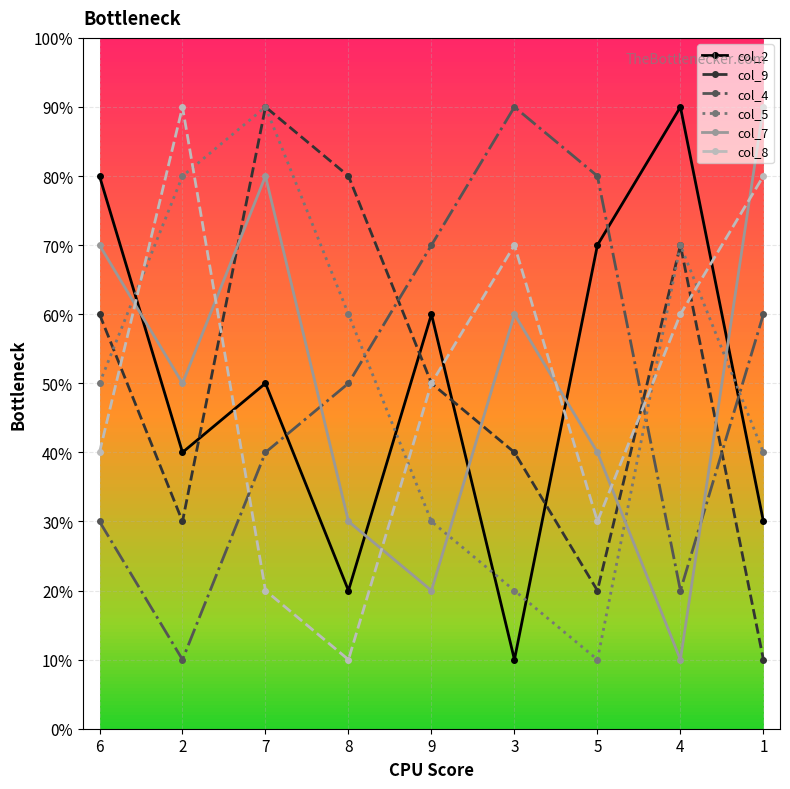

Rank the series by their maximum value, from lowest to highest.

col_2, col_9, col_4, col_5, col_7, col_8